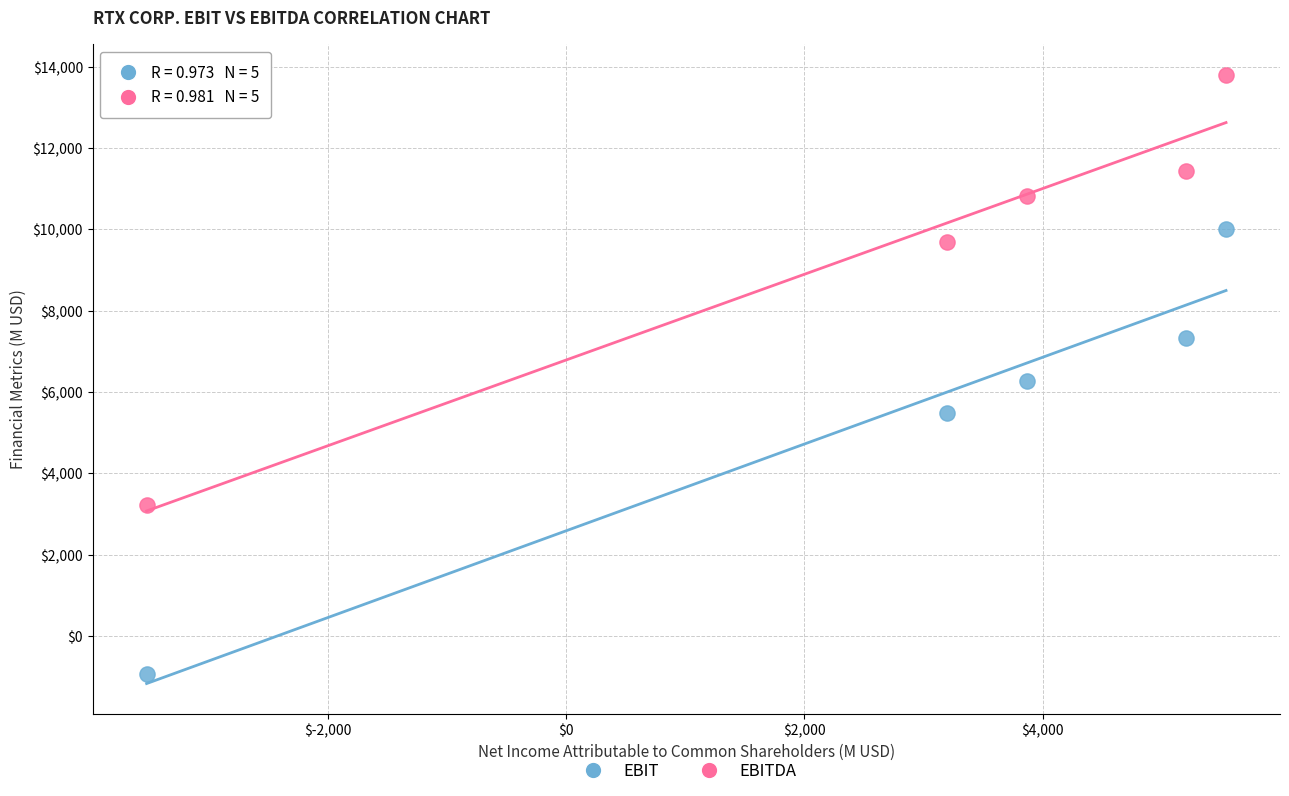

Which series contains the lowest Y value?

EBIT